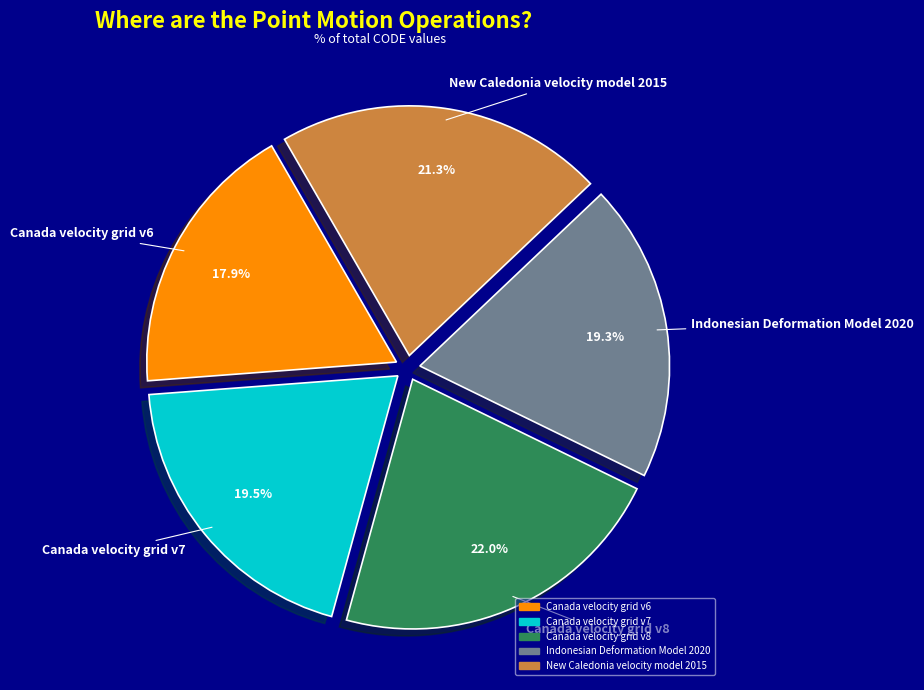

Approximately how many times larger is the value at Indonesian Deformation Model 2020 compared to Canada velocity grid v6?

1.1